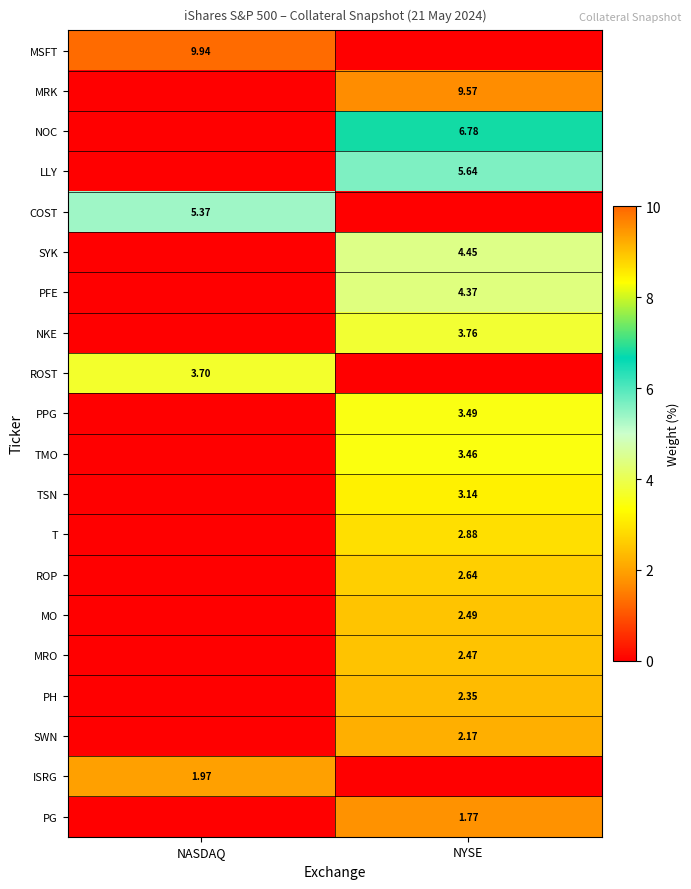

Is the value of SYK at NYSE greater than the value of MRK at NYSE?

No